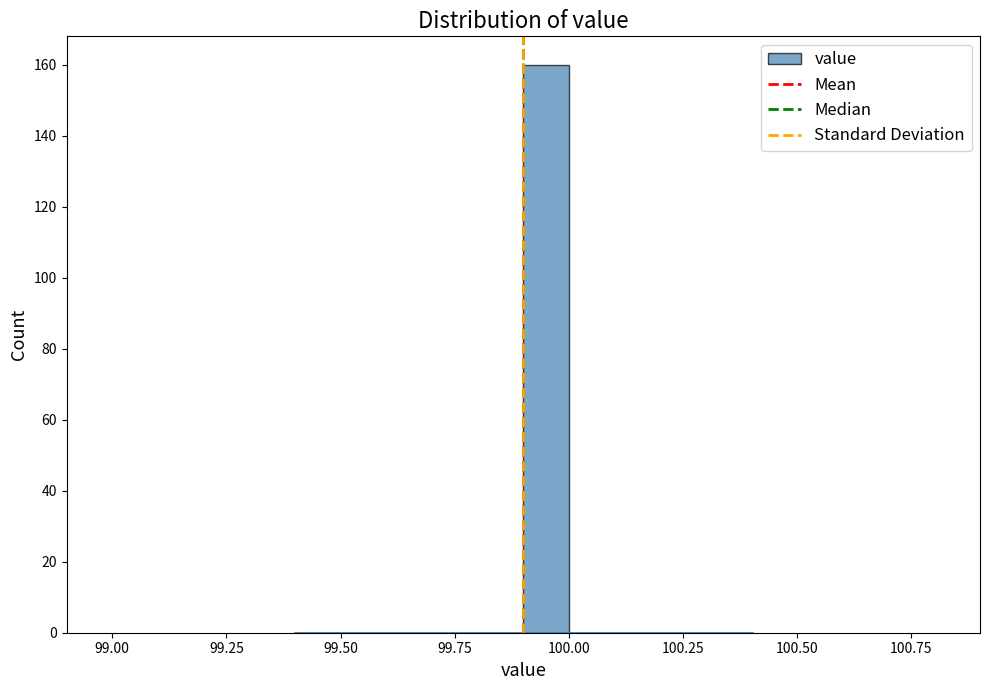

Read against the x-axis, roughly where is the centre of the tallest bar?

99.95